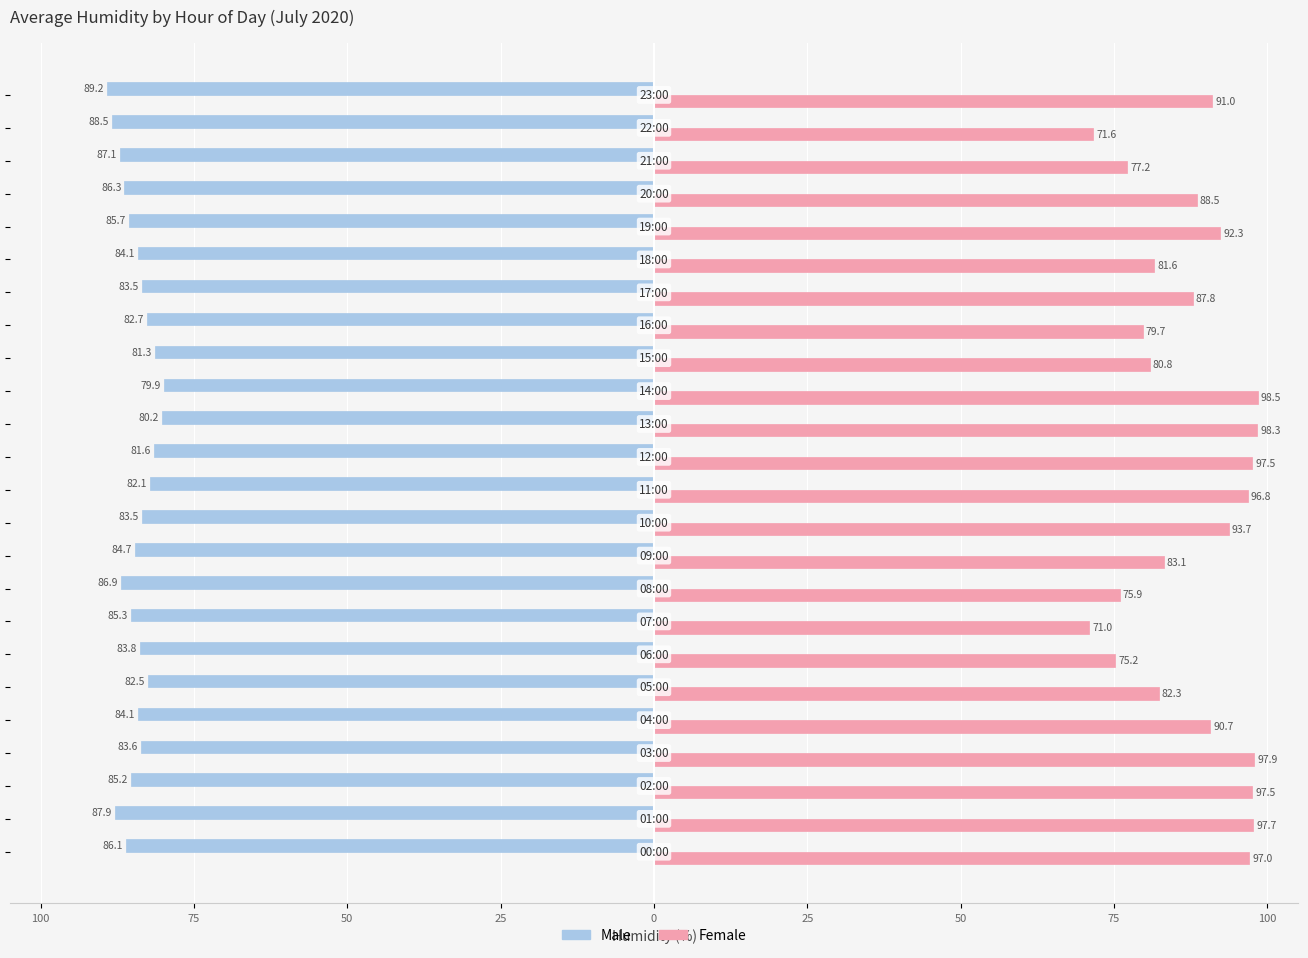

What are all the series names shown in the legend?

Male, Female